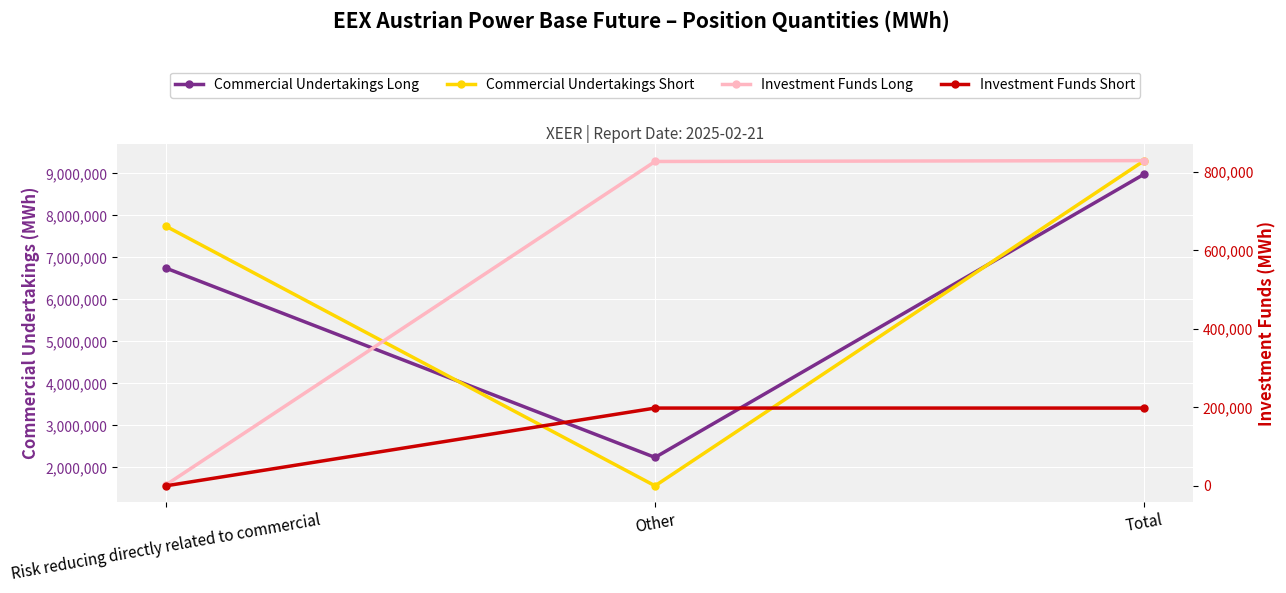

Reading left to right, list all the values displayed in this chart.

Commercial Undertakings Long: Risk reducing directly related to commercial=6744684	Other=2237220	Total=8981904
Commercial Undertakings Short: Risk reducing directly related to commercial=7741873	Other=1561011	Total=9302884
Investment Funds Long: Risk reducing directly related to commercial=2229	Other=826339	Total=828568
Investment Funds Short: Risk reducing directly related to commercial=0	Other=198120	Total=198120